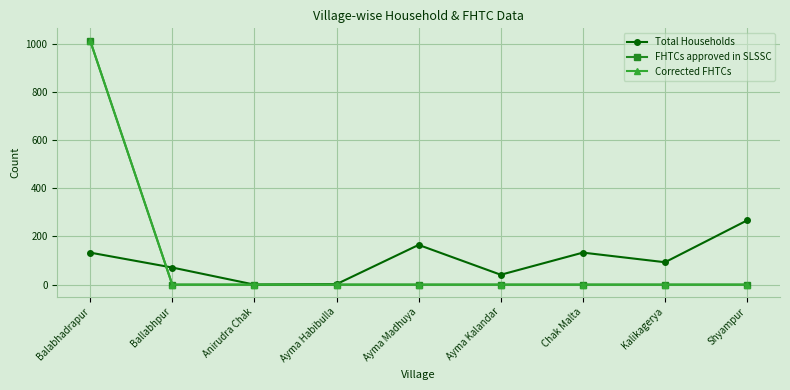

True or false: Corrected FHTCs has a value of -377 at Ayma Kalandar.

False